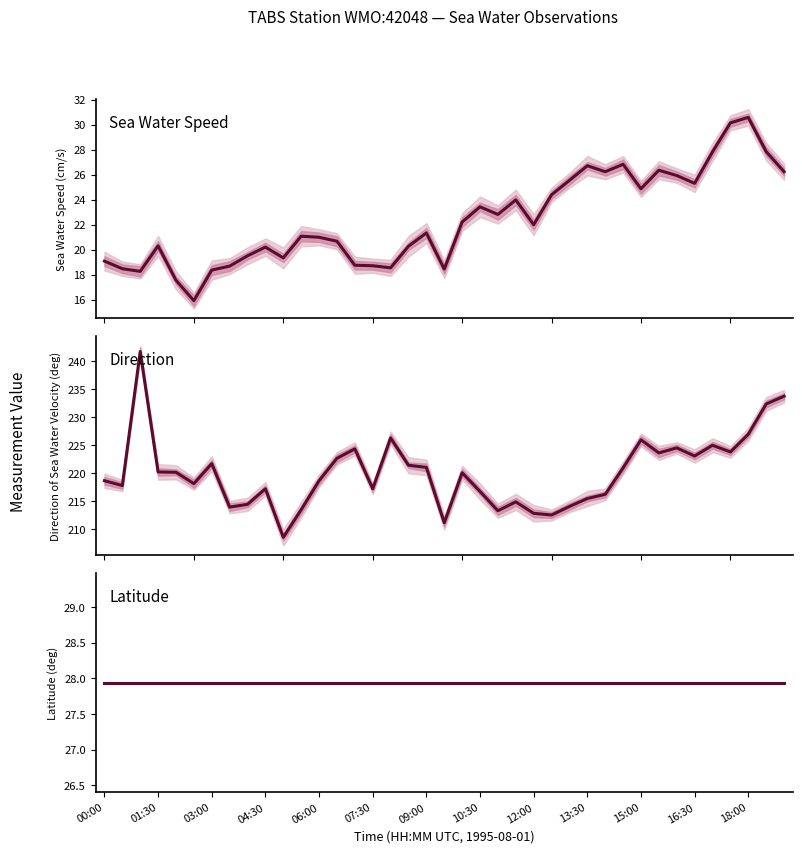

How many lines are shown in the chart?

3